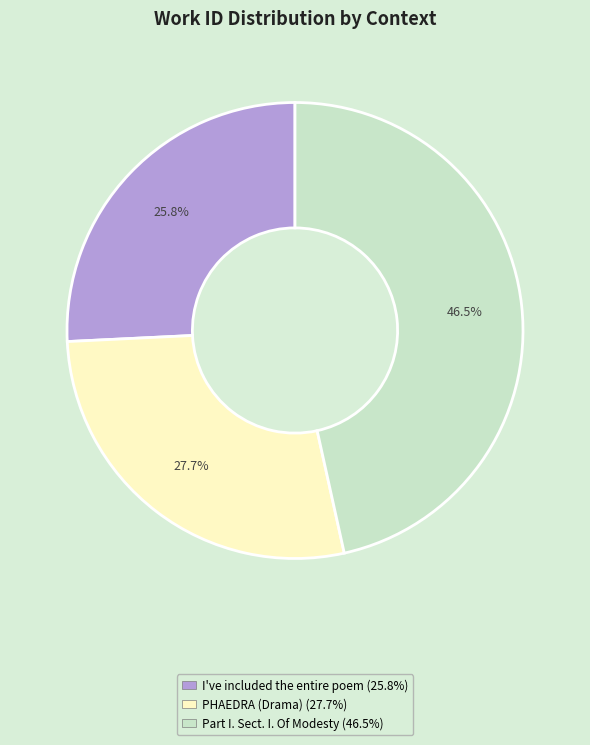

To the nearest percent, what portion does I've included the entire poem represent?

26%